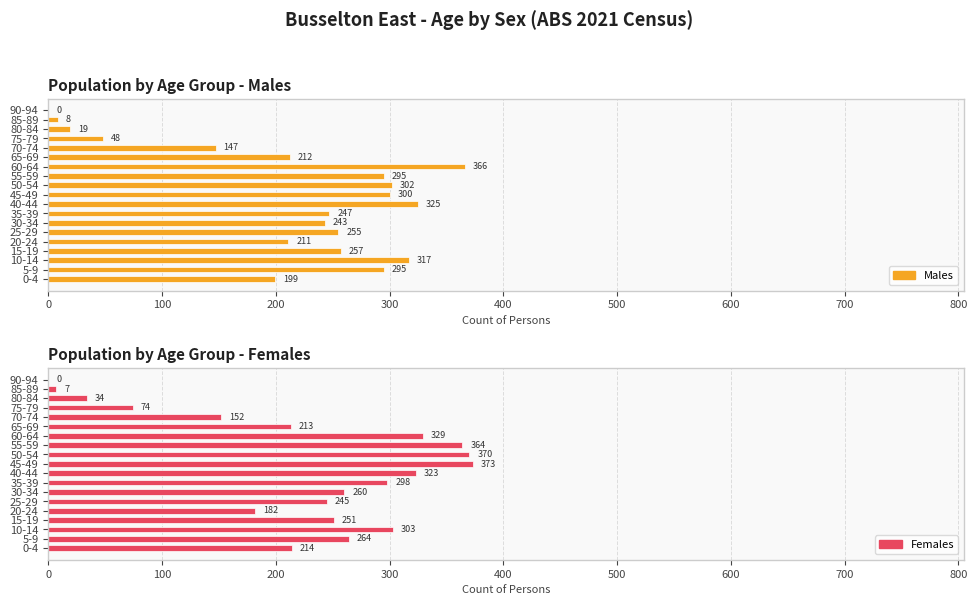

Which series changed the most between 40-44 and 65-69?

Males